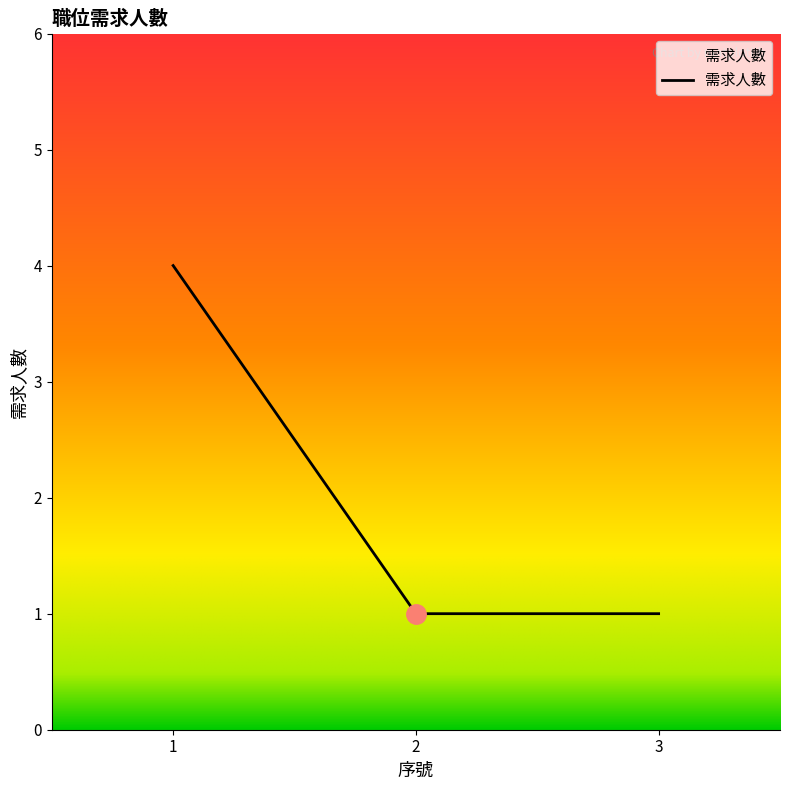

Does the chart have visible grid lines?

No